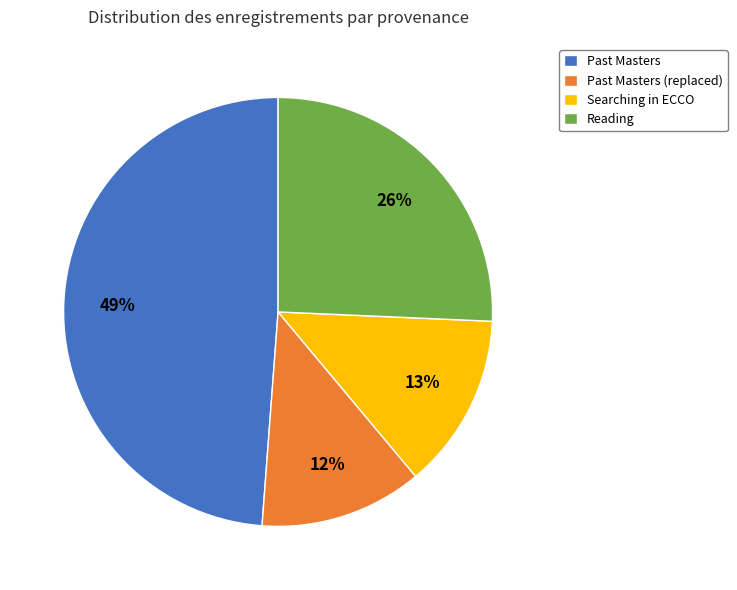

Is there any slice that represents more than half of the pie?

No